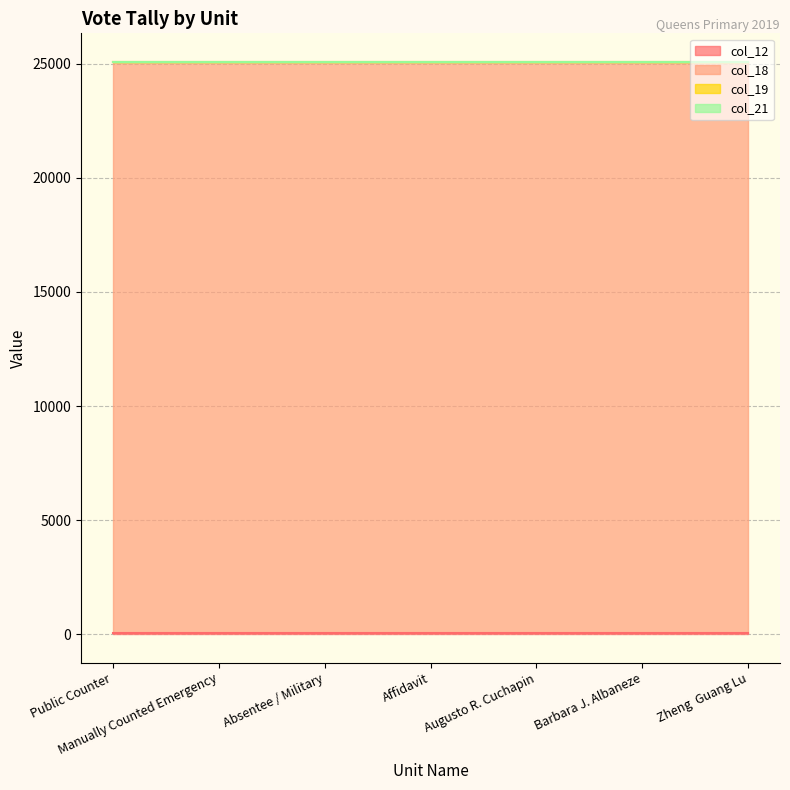

Reading left to right, what are all the values shown in this chart?

col_12: 41	41	41	41	41	41	41
col_18: 25041	25041	25041	25041	25041	25041	25041
col_19: 2	2	2	2	2	2	2
col_21: 0	0	0	0	0	0	0